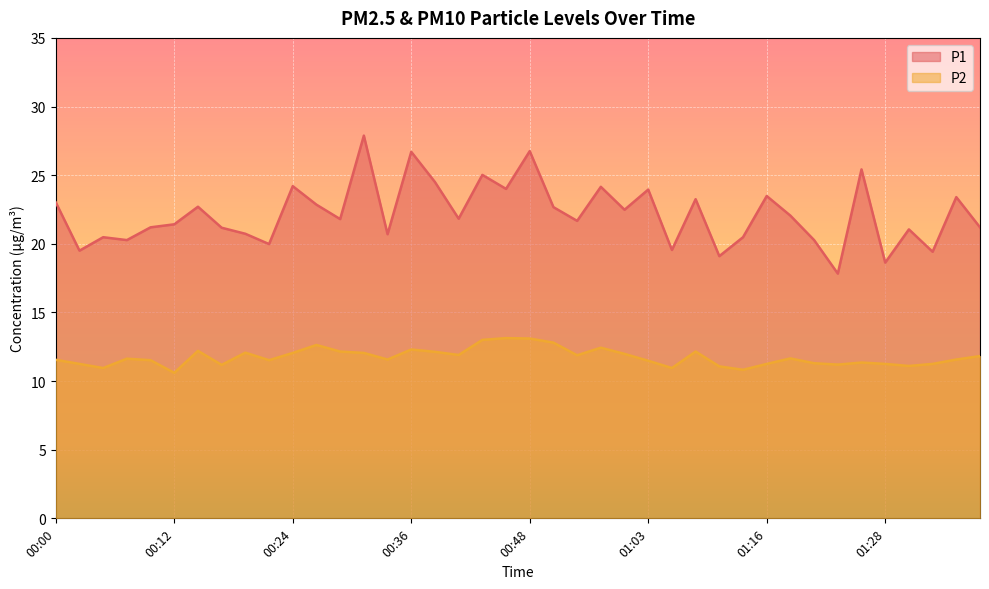

True or false: P2 has more than 2 interior local peaks.

True